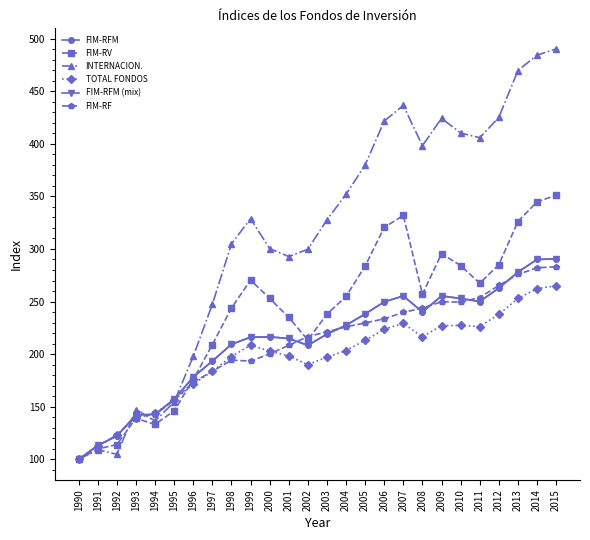

Is this an area chart (filled region under the line)?

No